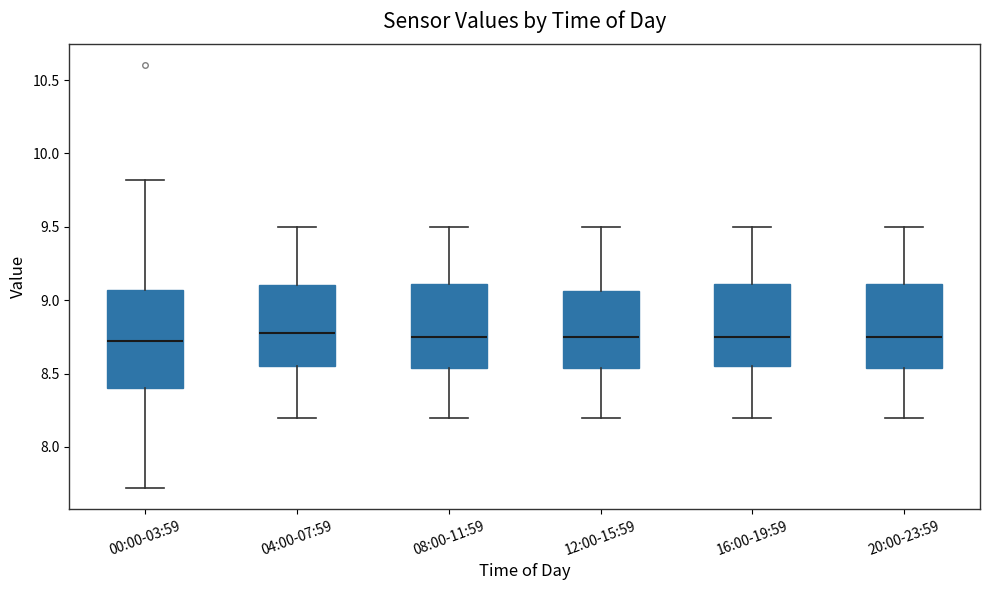

Where is the lower edge of the box for 08:00-11:59 on the y-axis? The values are not printed on the chart, so give them approximately, as read against the axis.

8.55